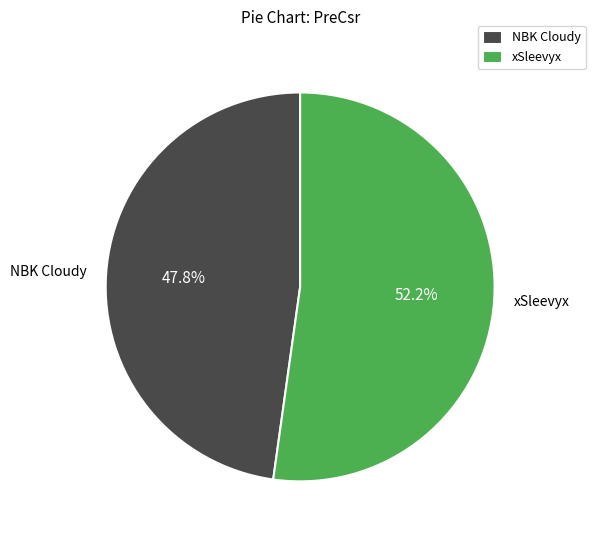

What is the ratio of the value at xSleevyx to the value at NBK Cloudy?

1.1